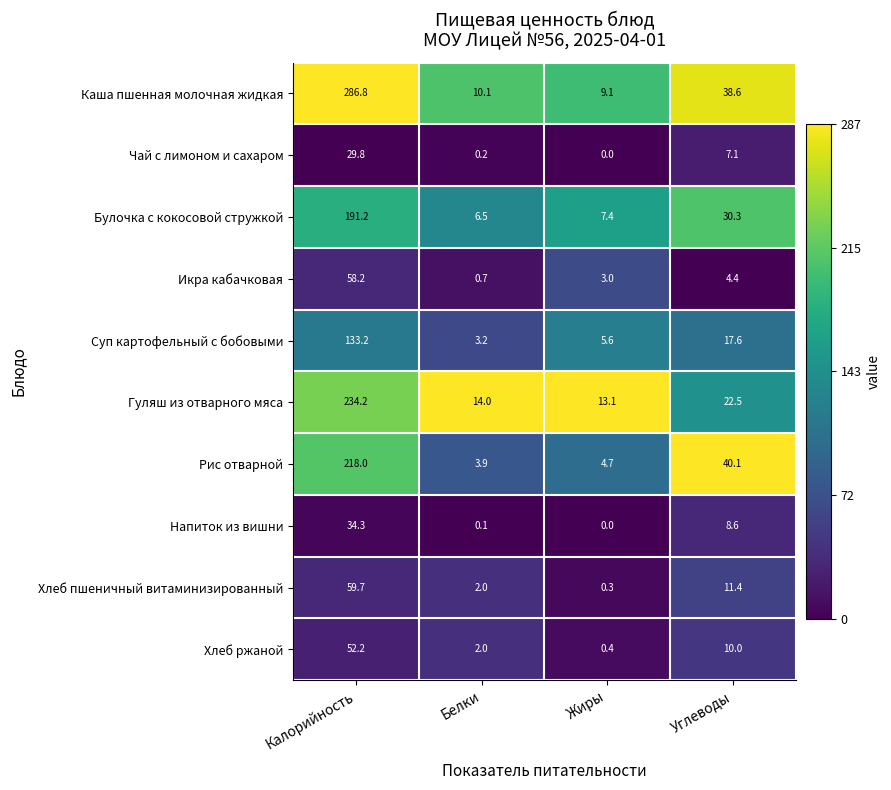

List the series in order of their peak value, lowest first.

Чай с лимоном и сахаром, Напиток из вишни, Хлеб ржаной, Икра кабачковая, Хлеб пшеничный витаминизированный, Суп картофельный с бобовыми, Булочка с кокосовой стружкой, Рис отварной, Гуляш из отварного мяса, Каша пшенная молочная жидкая